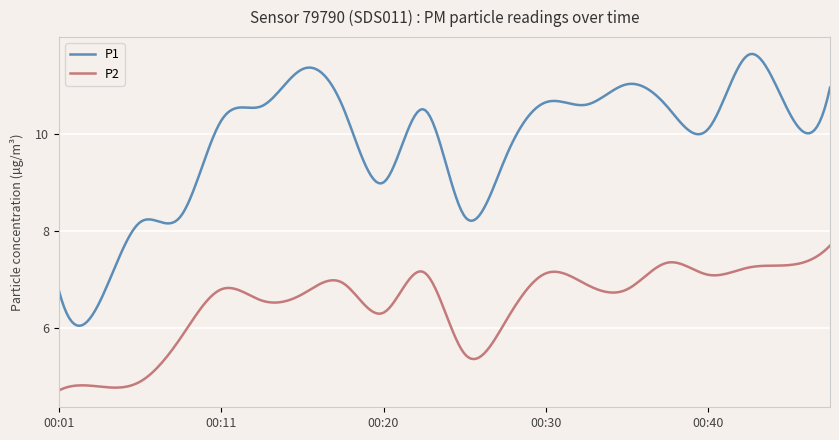

Which series has the largest total across all categories?

P1